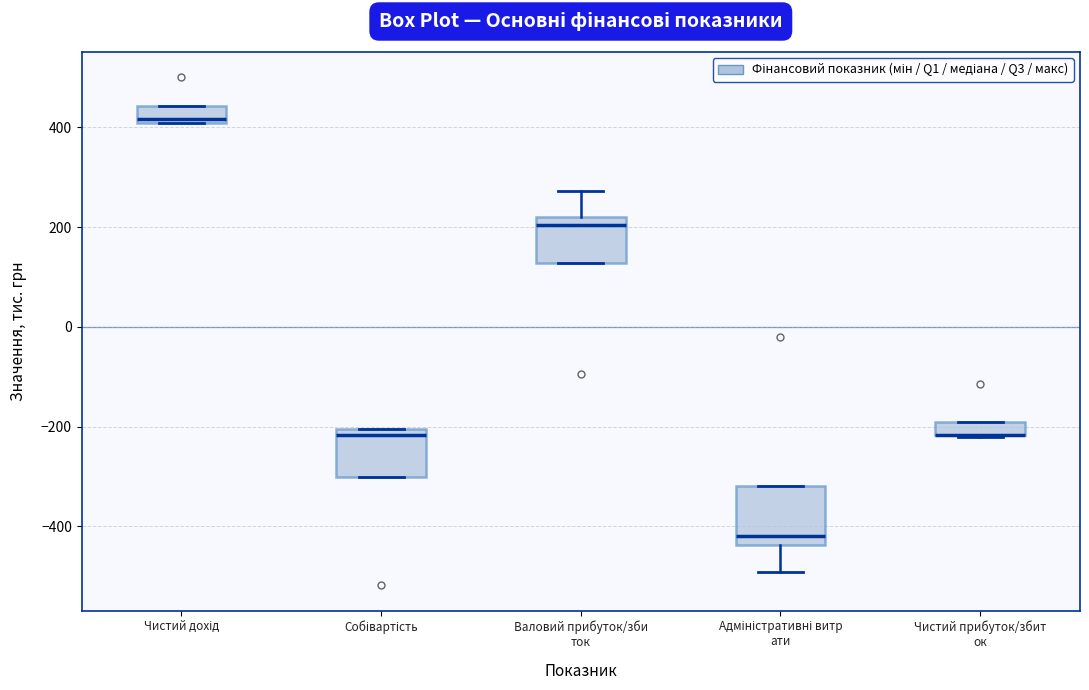

Where is the upper edge of the box for Адміністративні витр ати on the y-axis? The values are not printed on the chart, so give them approximately, as read against the axis.

-320